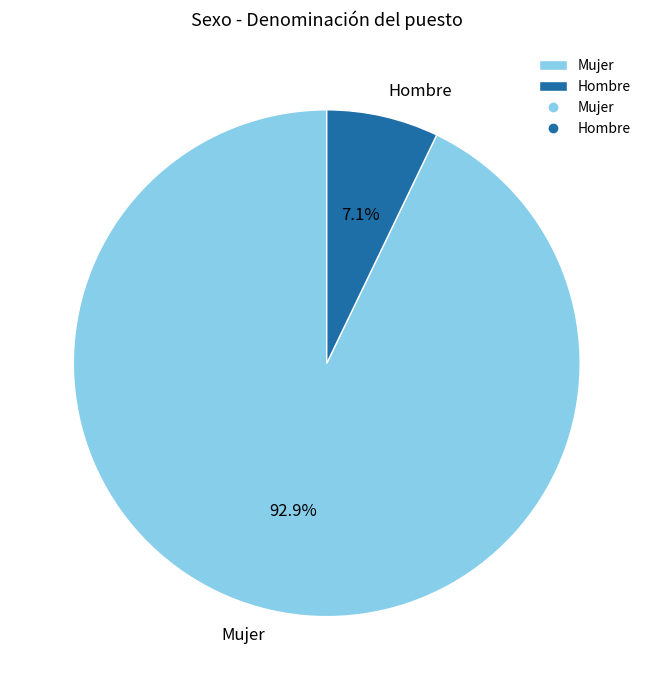

Which category has the biggest portion of the pie?

Mujer